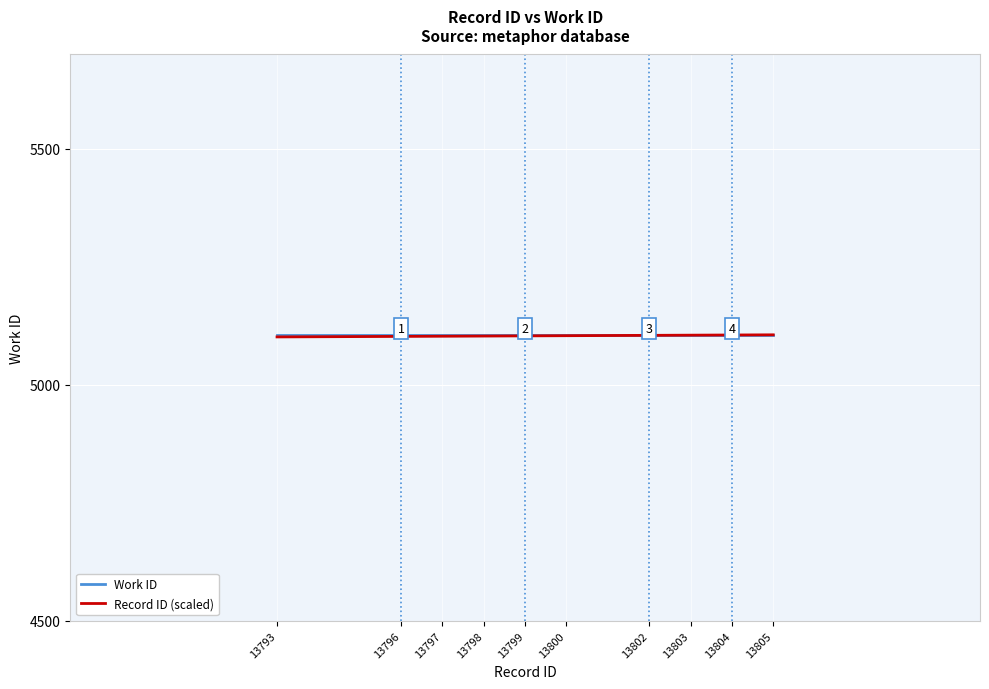

What is the difference between the maximum and minimum values in the Record ID (scaled) series?

4.4